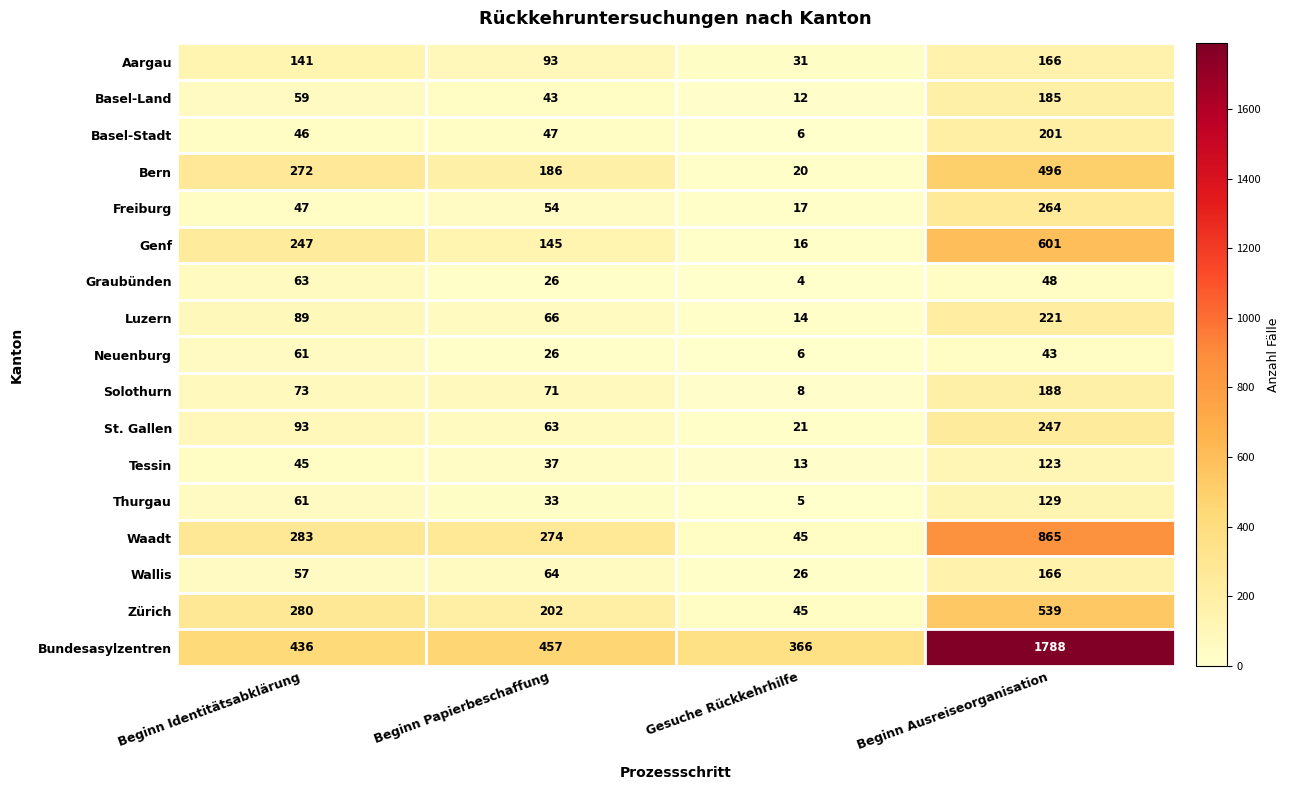

What is the difference between the highest and lowest values at Beginn Ausreiseorganisation?

1745